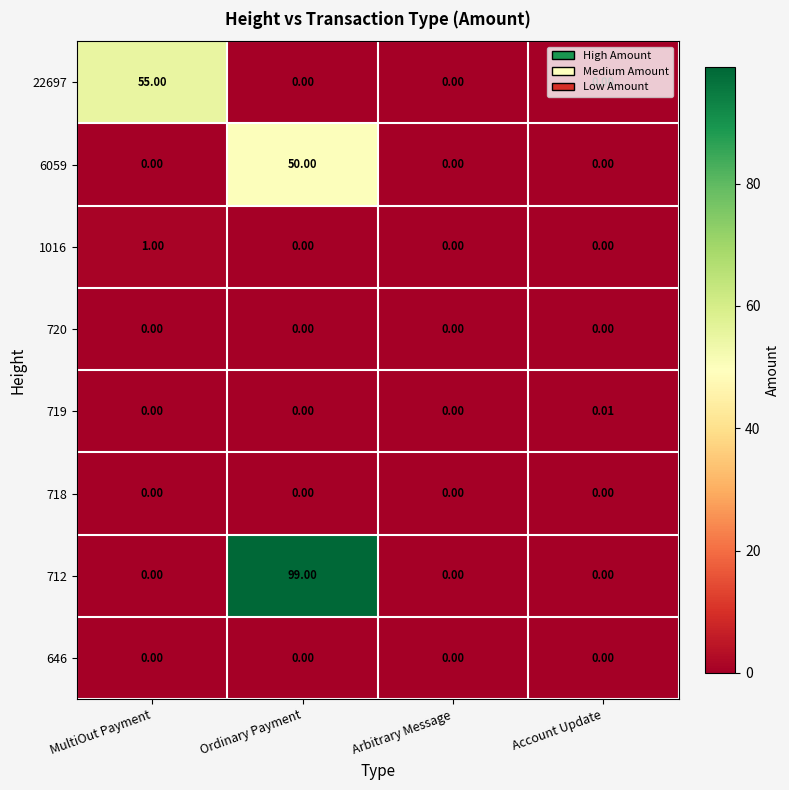

At which category is the sum across all series the highest?

Ordinary Payment